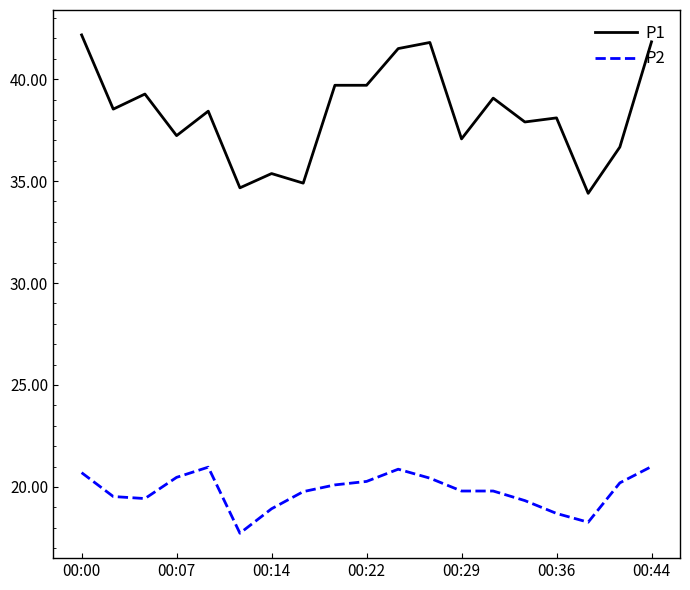

True or false: P1 and P2 cross at least once.

False